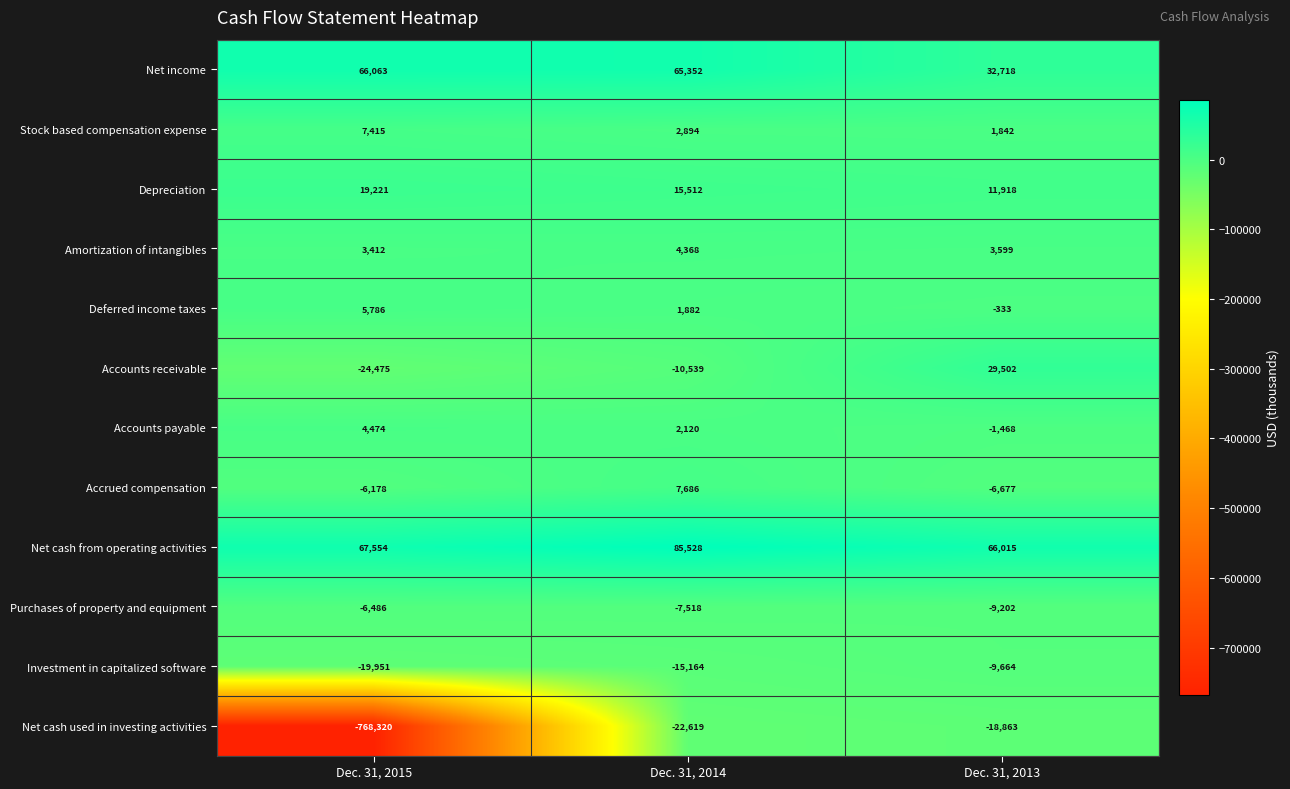

Which series has the widest spread of values?

Net cash used in investing activities